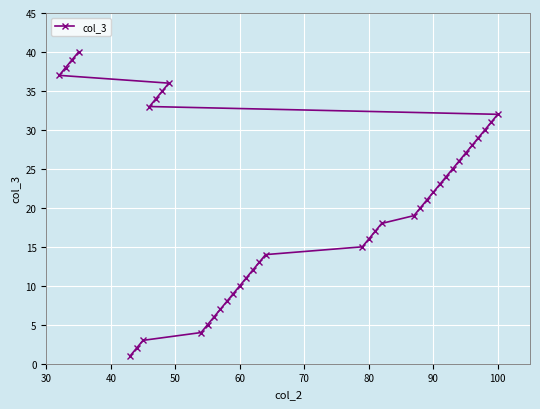

What is the greatest value displayed?

40